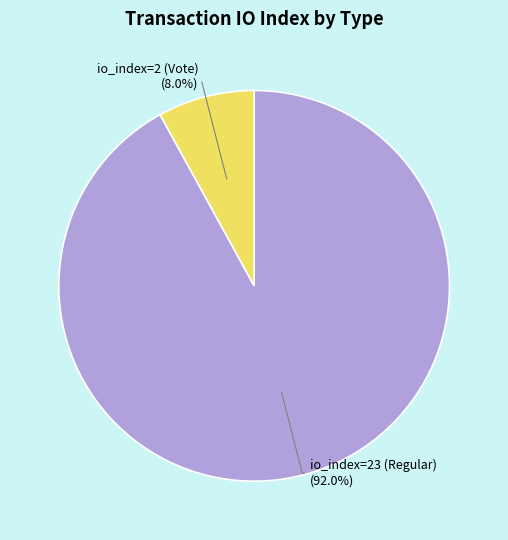

Approximately how many times larger is the value at io_index=2 (Vote) compared to io_index=23 (Regular)?

0.1